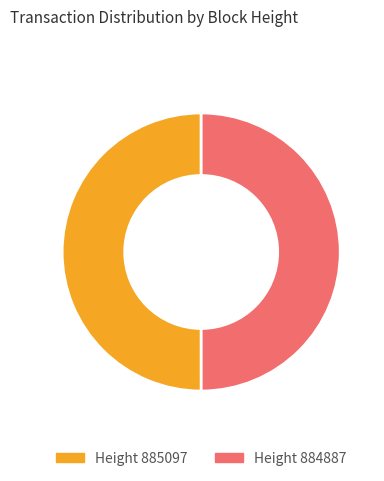

The Height 885097 slice represents 36% of the pie. True or false?

False